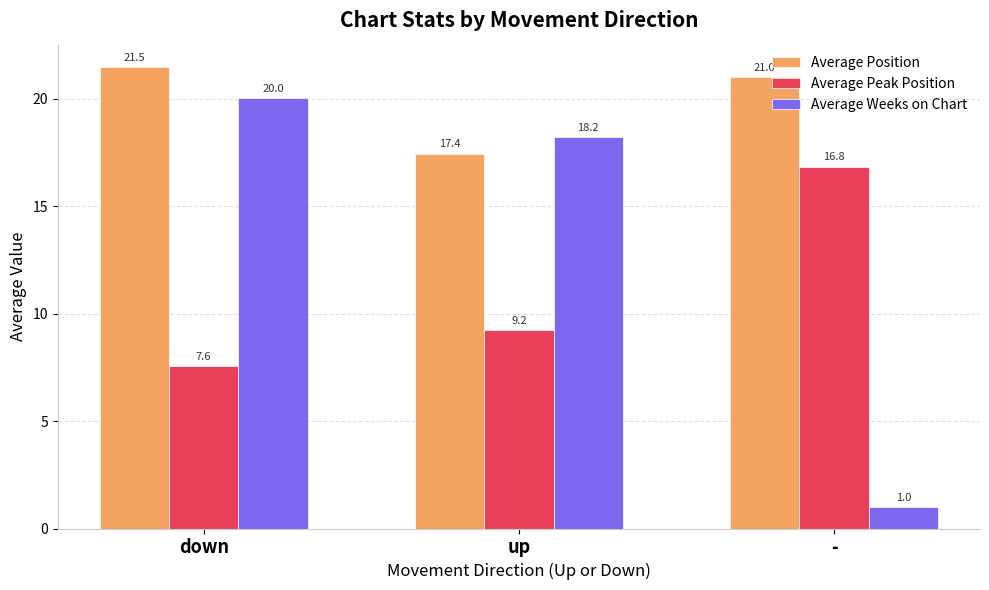

What are all the series names shown in the legend?

Average Position, Average Peak Position, Average Weeks on Chart